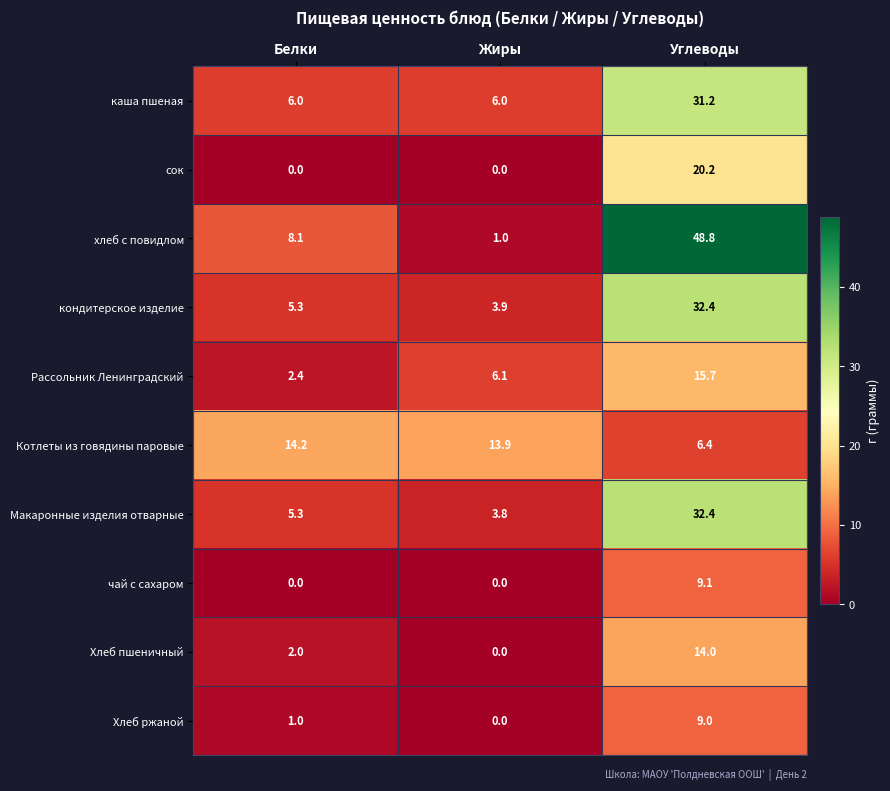

Reading left to right, extract all data points from this chart.

каша пшеная: Белки=6.0	Жиры=6.0	Углеводы=31.2
сок: Белки=0.0	Жиры=0.0	Углеводы=20.2
хлеб с повидлом: Белки=8.1	Жиры=1.0	Углеводы=48.8
кондитерское изделие: Белки=5.3	Жиры=3.9	Углеводы=32.4
Рассольник Ленинградский: Белки=2.4	Жиры=6.1	Углеводы=15.7
Котлеты из говядины паровые: Белки=14.2	Жиры=13.9	Углеводы=6.4
Макаронные изделия отварные: Белки=5.3	Жиры=3.8	Углеводы=32.4
чай с сахаром: Белки=0.0	Жиры=0.0	Углеводы=9.1
Хлеб пшеничный: Белки=2.0	Жиры=0.0	Углеводы=14.0
Хлеб ржаной: Белки=1.0	Жиры=0.0	Углеводы=9.0